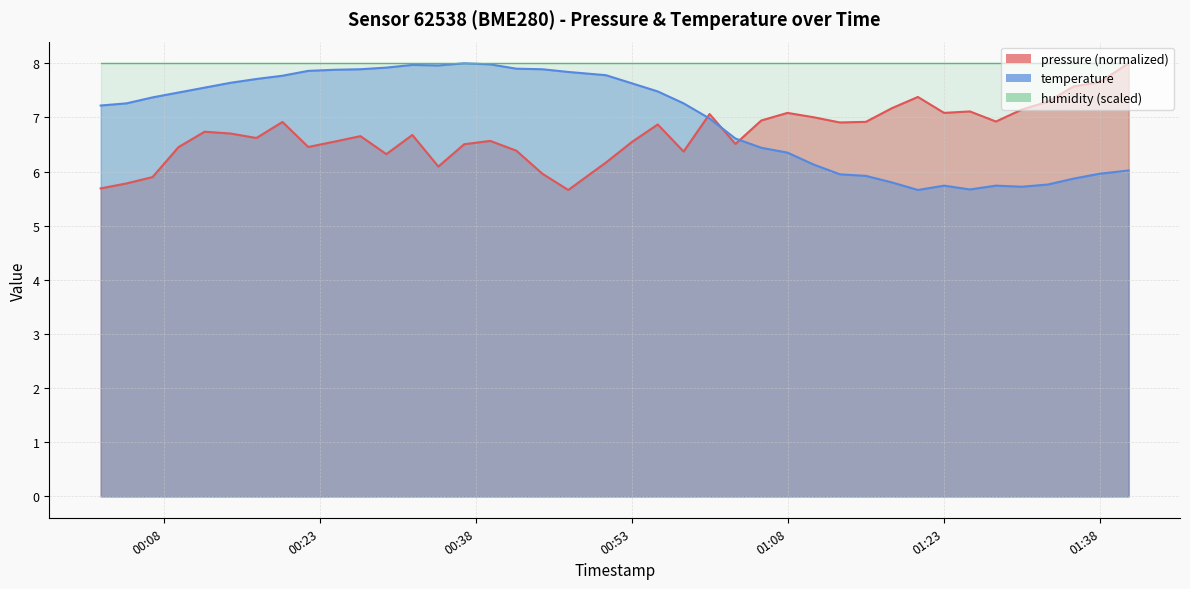

How many points are higher than both their immediate neighbors (excluding endpoints)?

4